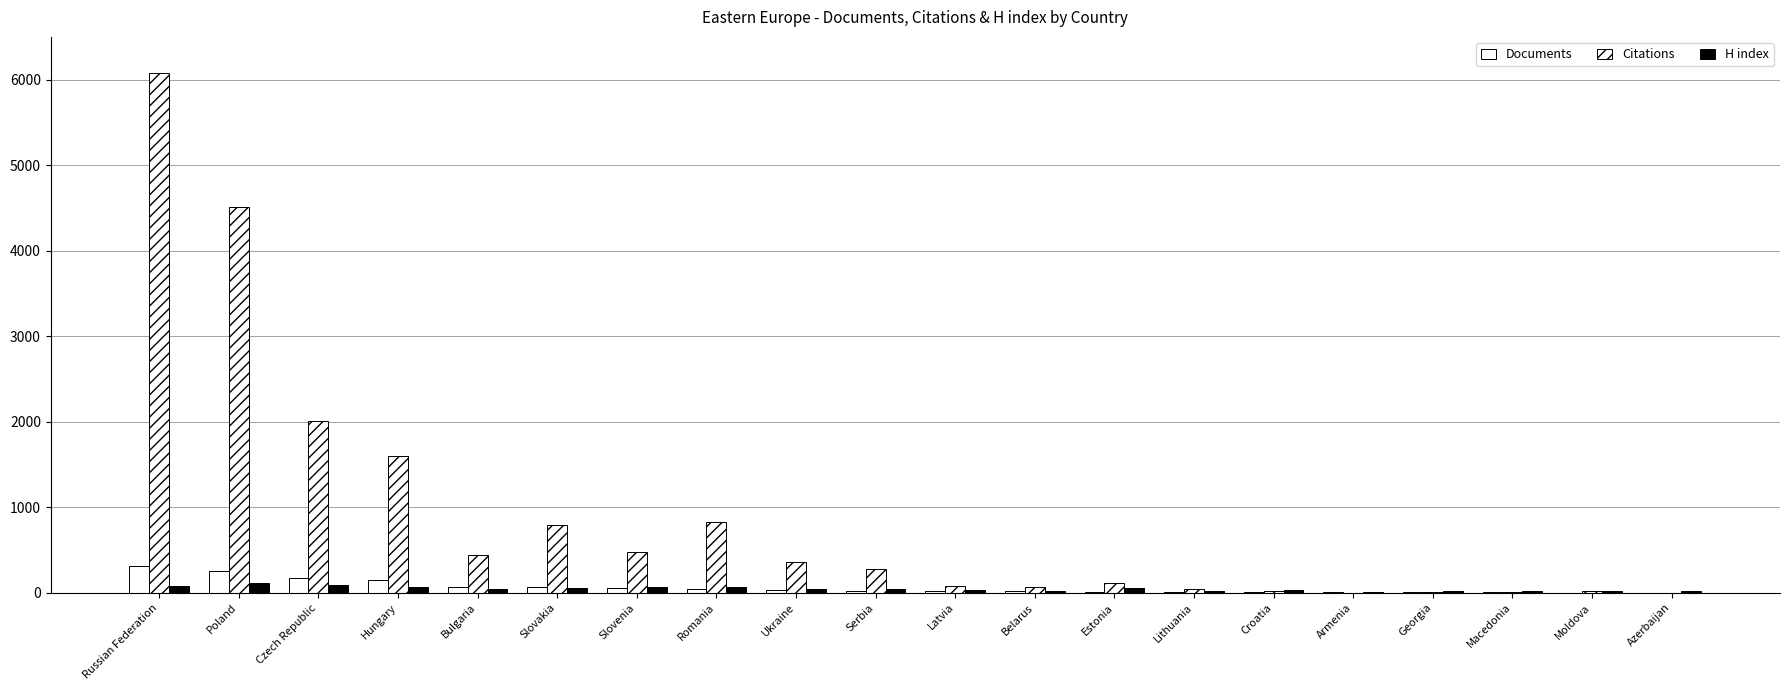

How many series are shown in this chart?

3